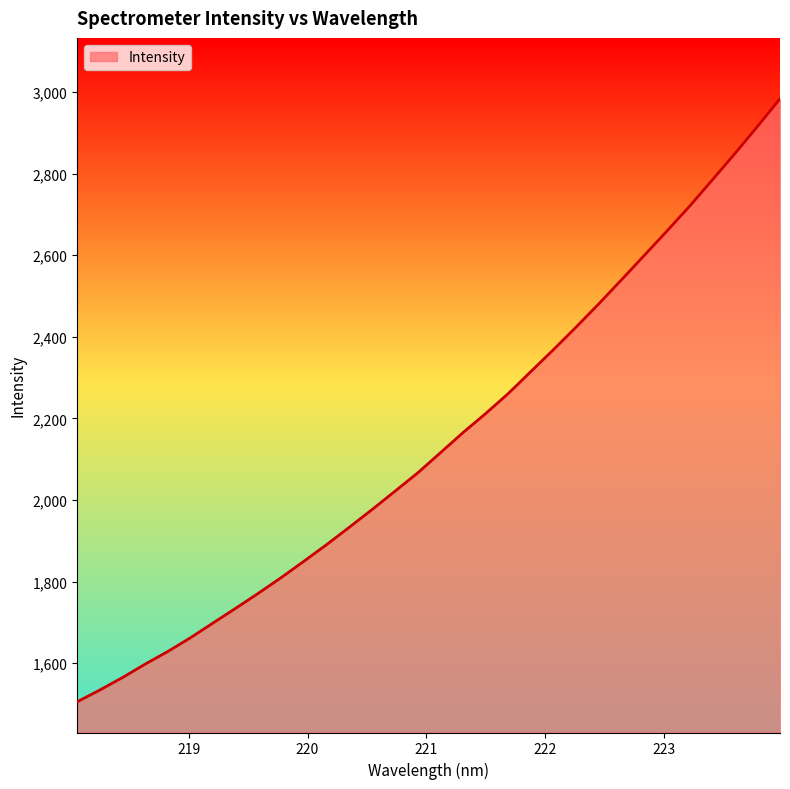

What is the minimum value shown in the chart?

1505.4